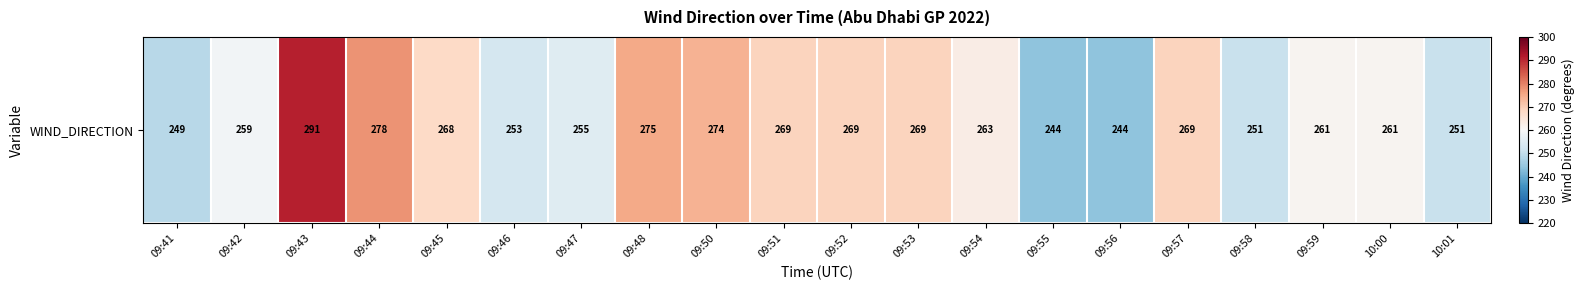

True or false: the data shows 249 at 09:41.

True